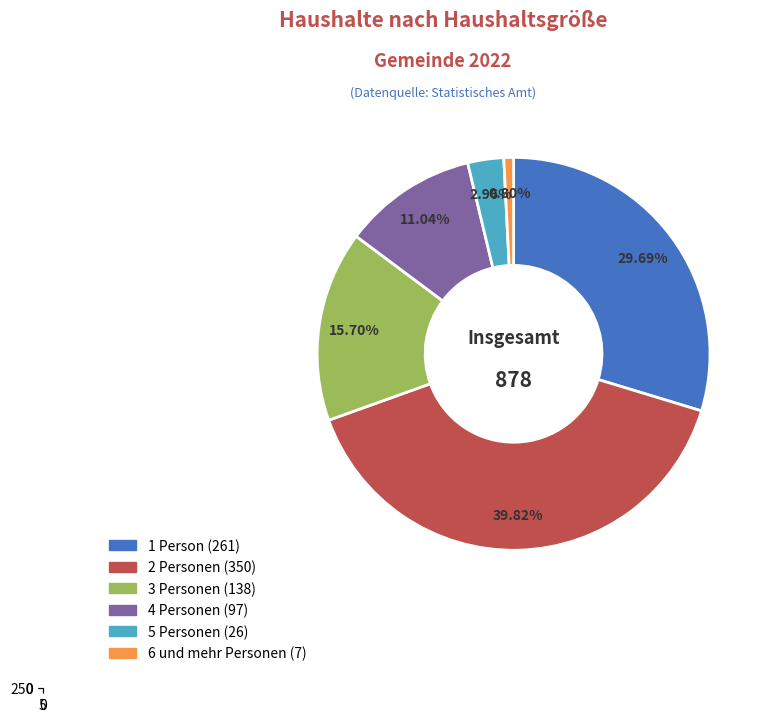

Count the number of slices in the pie.

6